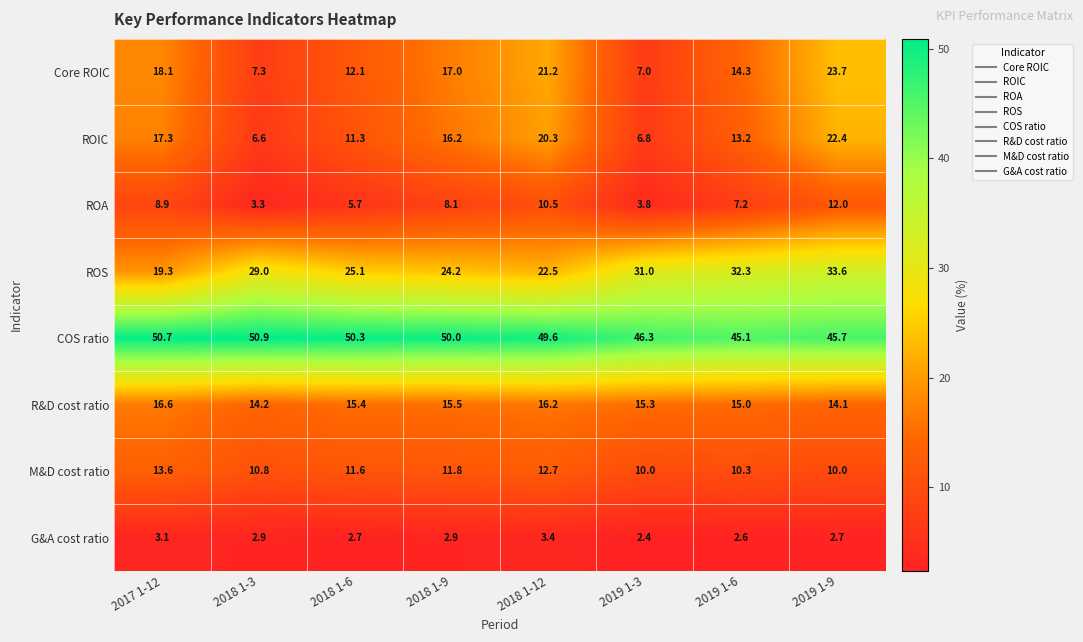

How many data points does each series have?

8